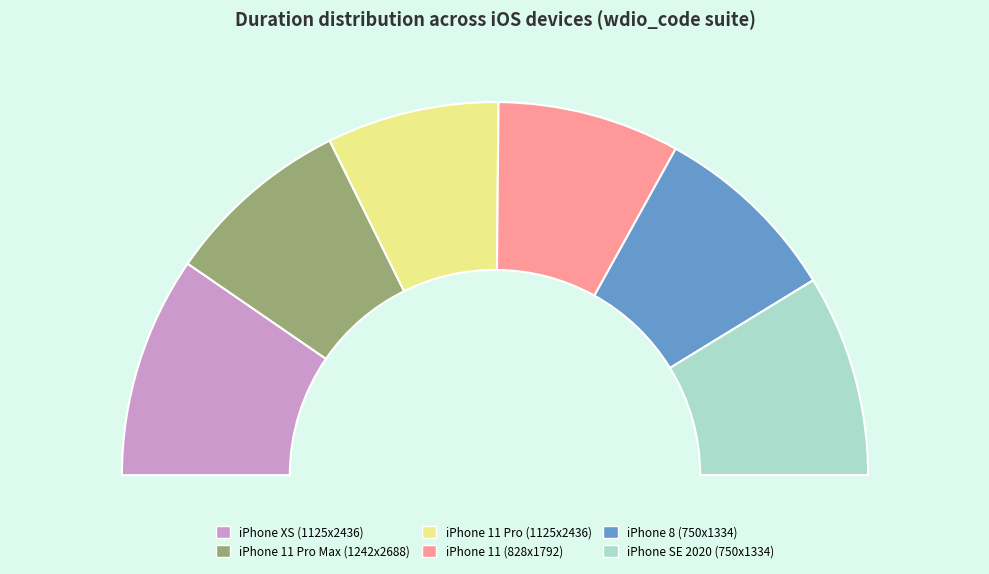

Which slice is the smallest?

iPhone 11 Pro (1125x2436)